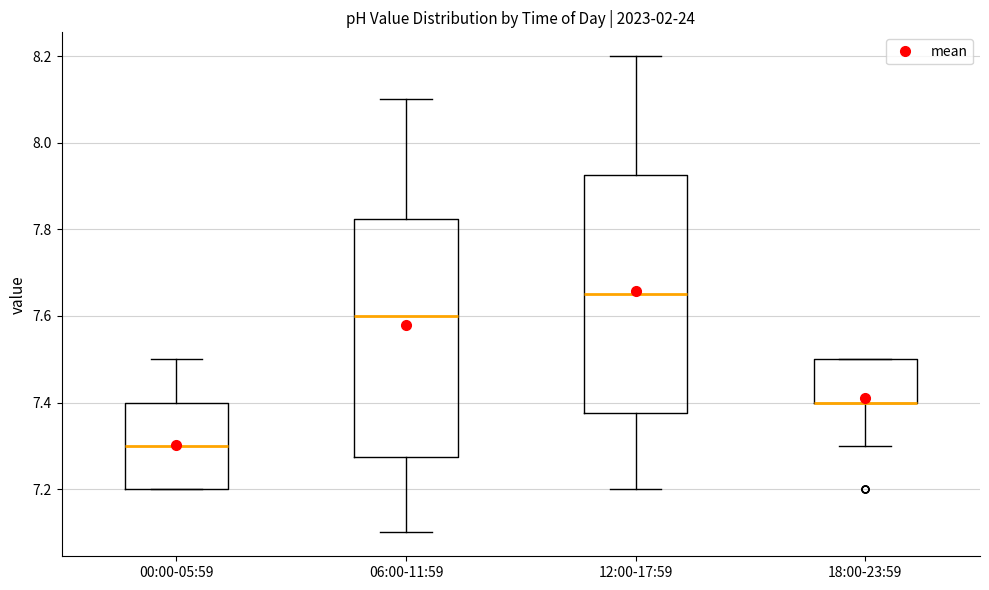

Reading left to right, transcribe this box plot: for each box, give where its median line is, the range the box spans, and where its two whiskers end, as read against the y-axis. The values are not printed on the chart, so give them approximately, as read against the axis.

00:00-05:59: median 7.30, box 7.20 to 7.40, whiskers 7.20 to 7.50
06:00-11:59: median 7.60, box 7.28 to 7.82, whiskers 7.10 to 8.10
12:00-17:59: median 7.66, box 7.38 to 7.92, whiskers 7.20 to 8.20
18:00-23:59: median 7.40 (drawn on the box's lower edge), box 7.40 to 7.50, whiskers 7.30 to 7.50